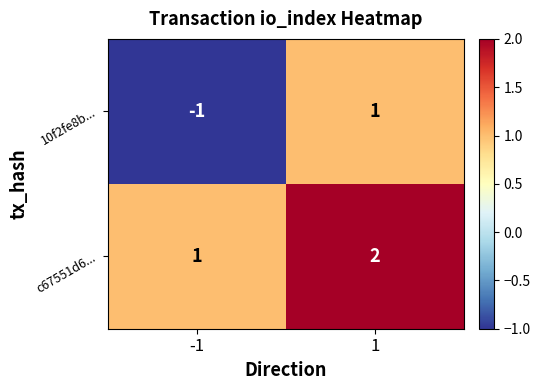

What is the difference between the highest and lowest values at 1?

1